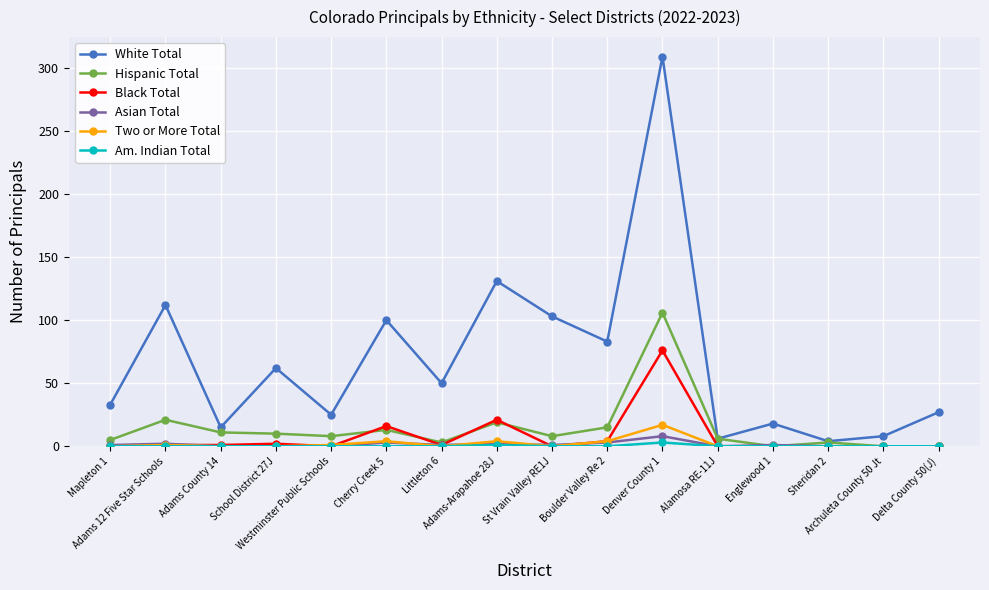

The value of Two or More Total at Archuleta County 50 Jt is 0. True or false?

True